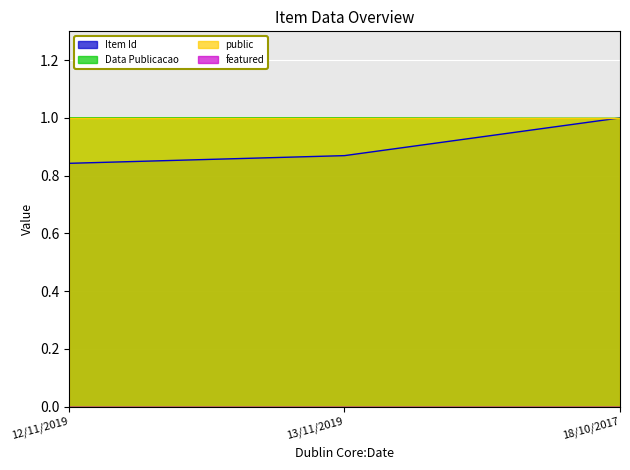

At which category does the chart reach its peak across all series?

18/10/2017